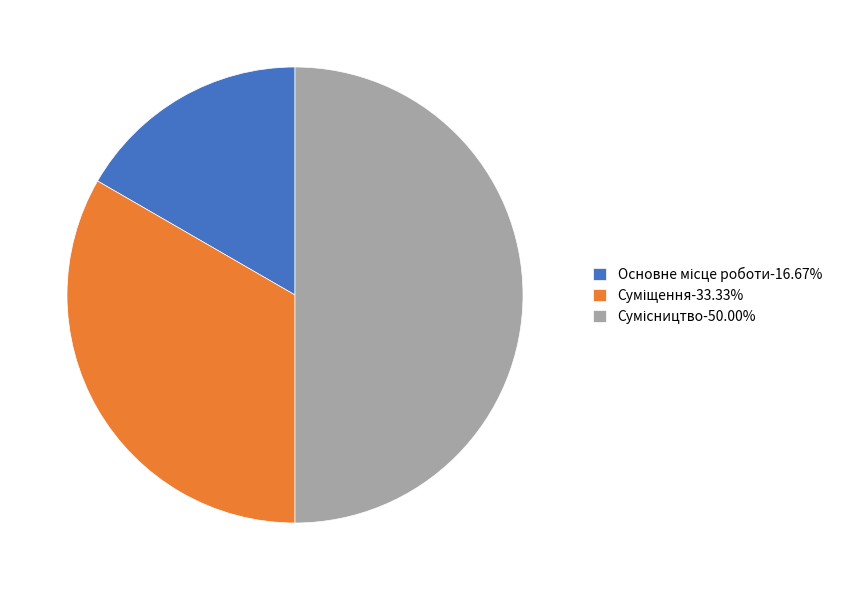

How many slices are in this pie chart?

3